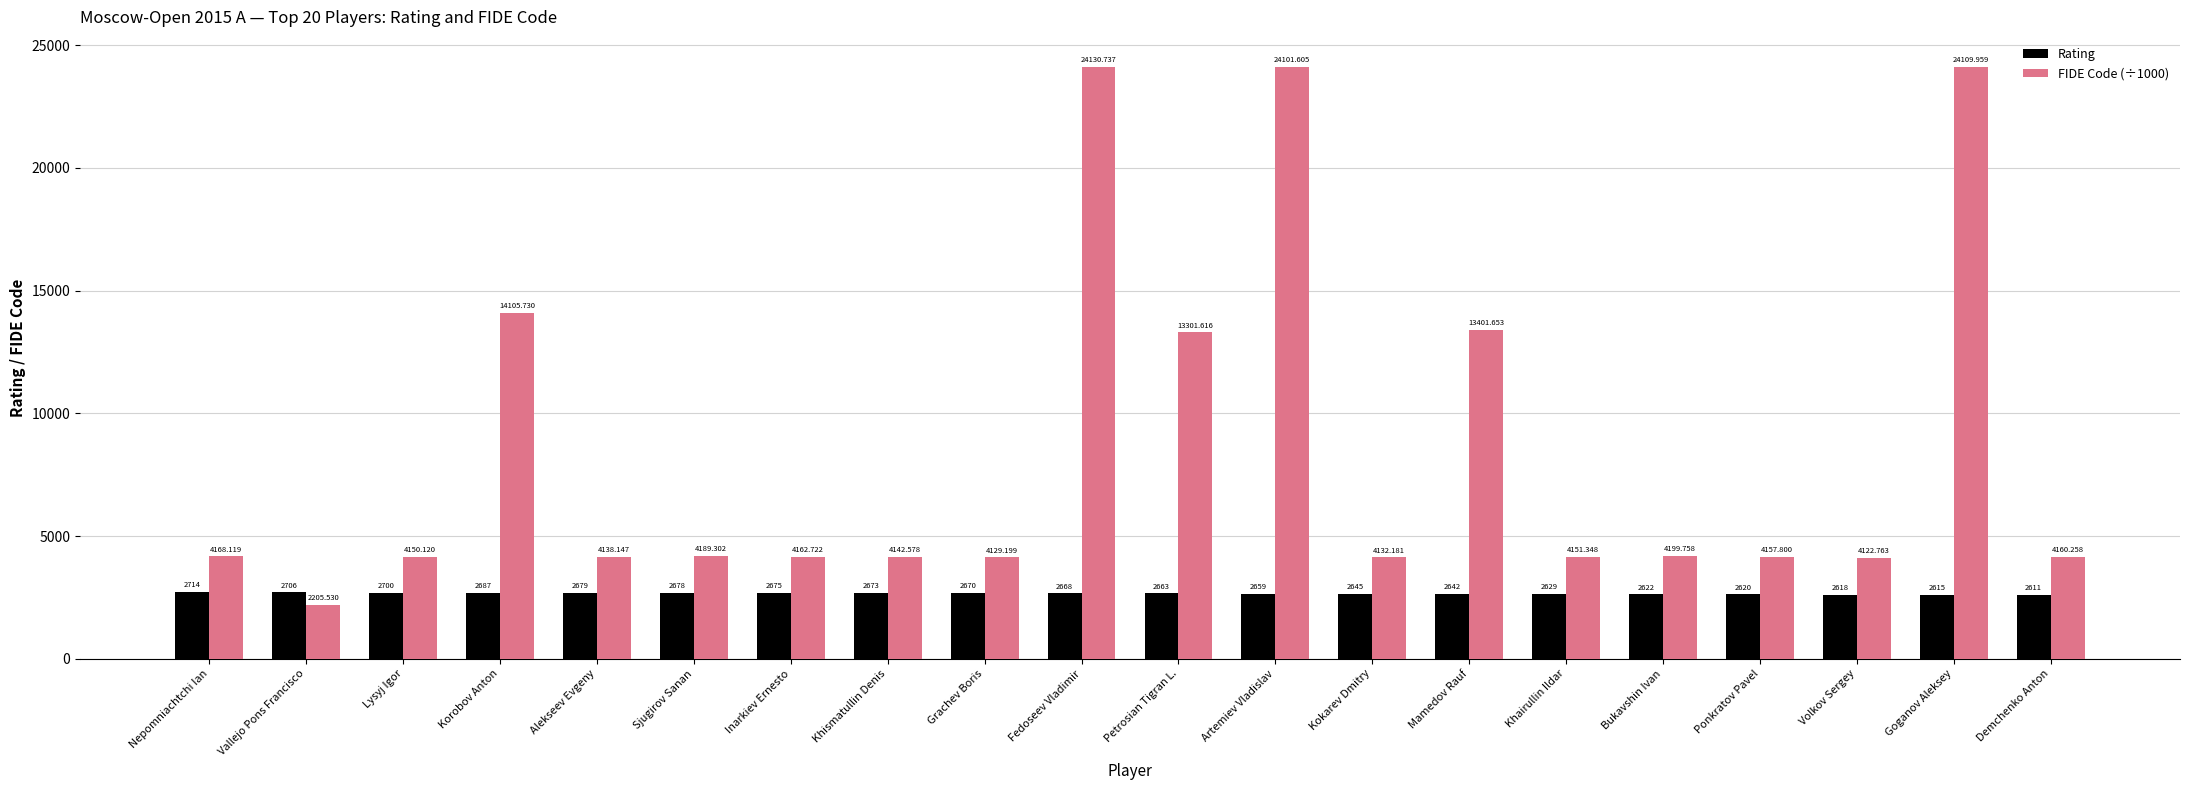

Which series has the largest range (max minus min)?

FIDE Code (÷1000)